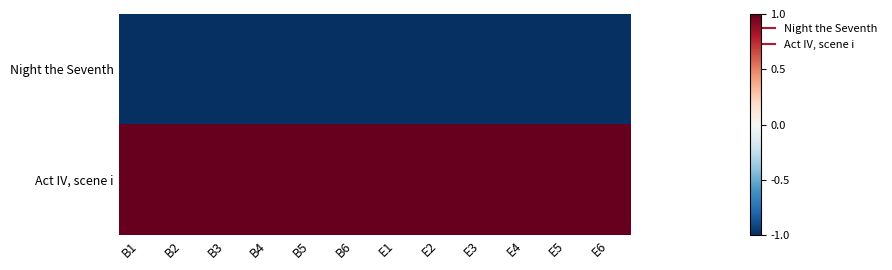

Reading right to left, extract all data points from this chart.

Night the Seventh: E6=-1	E5=-1	E4=-1	E3=-1	E2=-1	E1=-1	B6=-1	B5=-1	B4=-1	B3=-1	B2=-1	B1=-1
Act IV, scene i: E6=1	E5=1	E4=1	E3=1	E2=1	E1=1	B6=1	B5=1	B4=1	B3=1	B2=1	B1=1